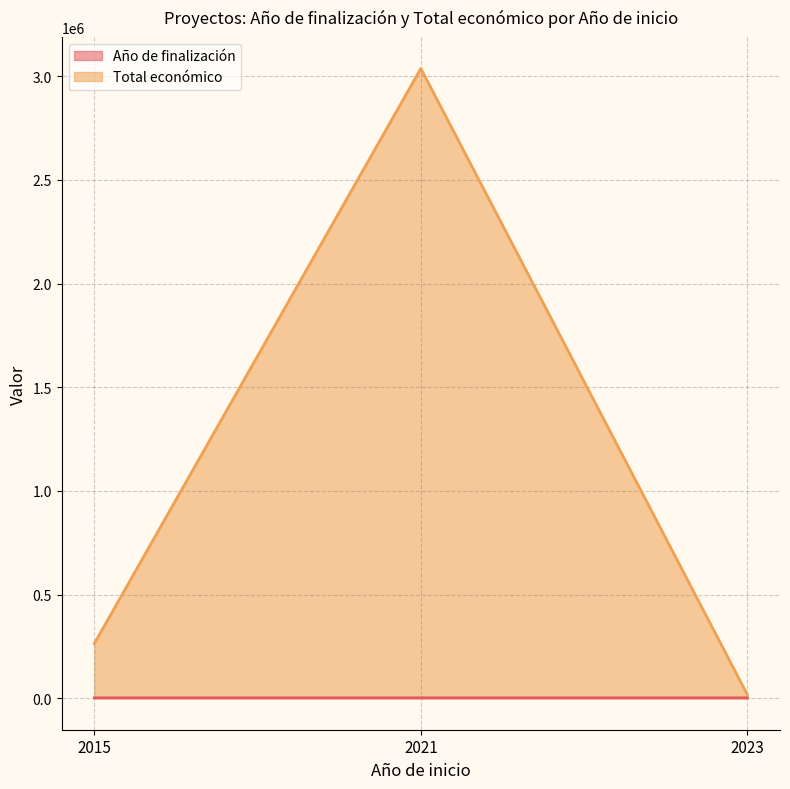

How many lines are shown in the chart?

2